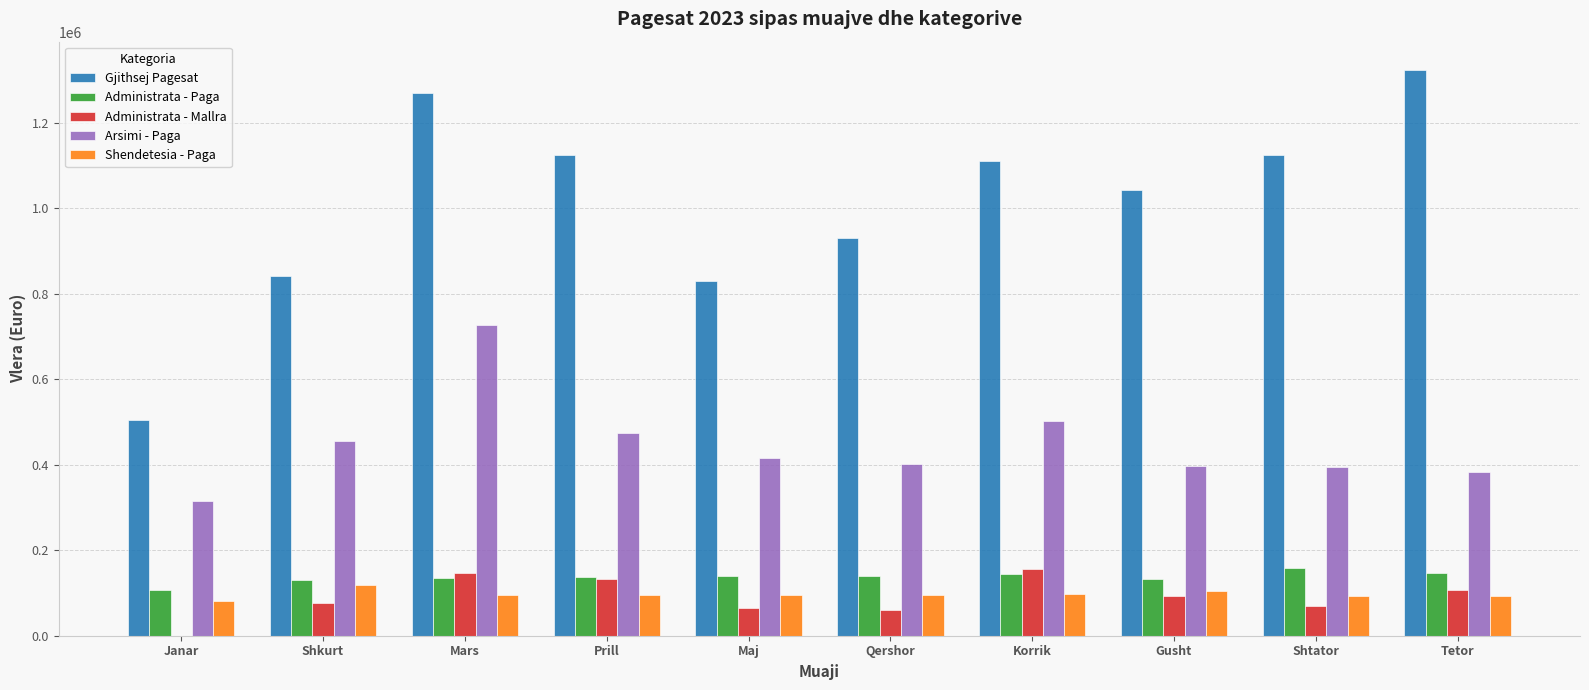

Which category has the highest value in the Shendetesia - Paga series?

Shkurt